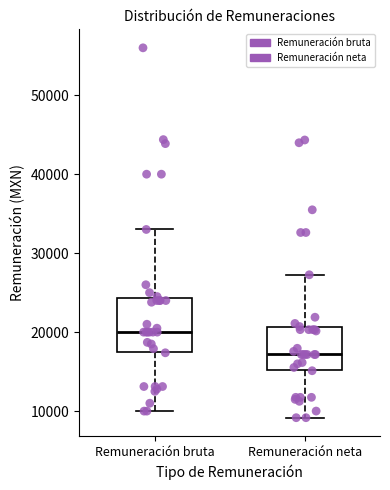

Which box has the lowest median line?

Remuneración neta